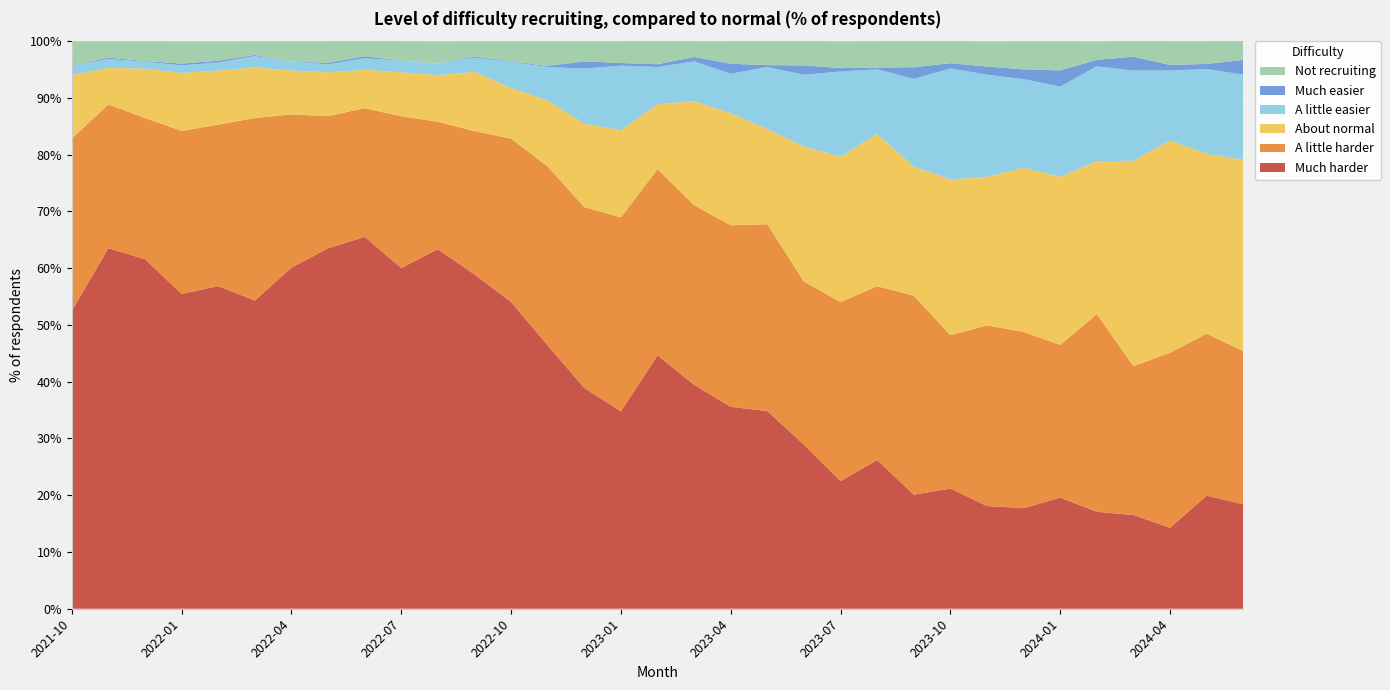

Reading left to right, transcribe all the data shown in this chart.

Much easier: 0.1	0.2	0.1	0.3	0.3	0.2	0.0	0.3	0.3	0.0	0.0	0.2	0.1	0.2	1.3	0.5	0.5	0.8	1.8	0.3	1.7	0.6	0.3	2.0	0.9	1.4	1.7	2.8	1.1	2.4	1.0	0.9	2.6
A little easier: 1.6	1.6	1.2	1.4	1.4	2.0	1.6	1.4	2.0	2.0	2.1	2.5	4.6	5.9	9.7	11.4	6.5	7.0	7.0	10.9	12.6	15.1	11.4	15.5	19.6	18.0	15.6	15.9	16.7	15.9	12.3	14.9	15.0
About normal: 11.2	6.4	8.7	10.2	9.5	8.9	7.7	7.7	6.8	7.8	8.2	10.4	8.9	11.6	14.7	15.3	11.4	18.3	19.8	16.8	23.8	25.6	26.8	22.7	27.4	26.1	28.9	29.6	26.9	36.2	37.4	31.7	33.7
A little harder: 30.4	25.3	24.9	28.7	28.4	32.1	27.0	23.3	22.7	26.7	22.5	25.3	28.8	31.5	31.9	34.2	32.8	31.6	32.0	32.9	28.7	31.5	30.6	35.1	27.0	31.8	31.1	26.9	34.8	26.2	30.8	28.5	27.0
Much harder: 52.5	63.5	61.6	55.5	56.9	54.3	60.1	63.5	65.5	60.0	63.4	58.9	54.0	46.4	38.9	34.8	44.6	39.5	35.6	34.8	28.9	22.5	26.2	20.1	21.2	18.1	17.7	19.6	17.1	16.5	14.3	19.9	18.4
Not recruiting: 4.3	2.9	3.5	3.9	3.4	2.4	3.6	3.8	2.7	3.4	3.9	2.7	3.5	4.3	3.6	3.9	4.1	2.8	4.0	4.2	4.3	4.7	4.6	4.6	3.9	4.5	5.0	5.2	3.3	2.8	4.2	4.0	3.4